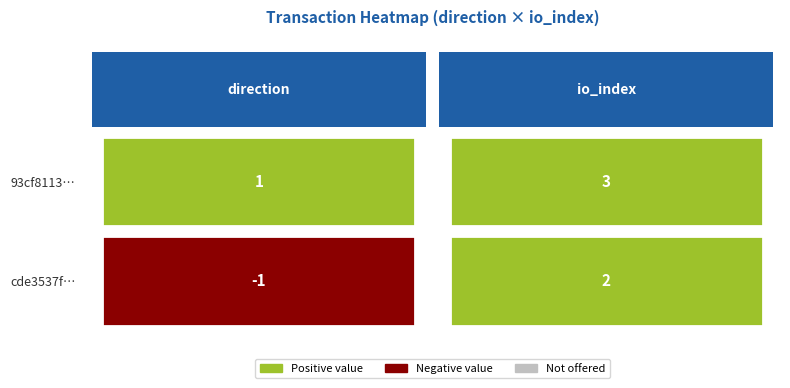

Is it true that 93cf81136b75f73558d458ce8b78d1f411487bb equals 1 at direction?

False